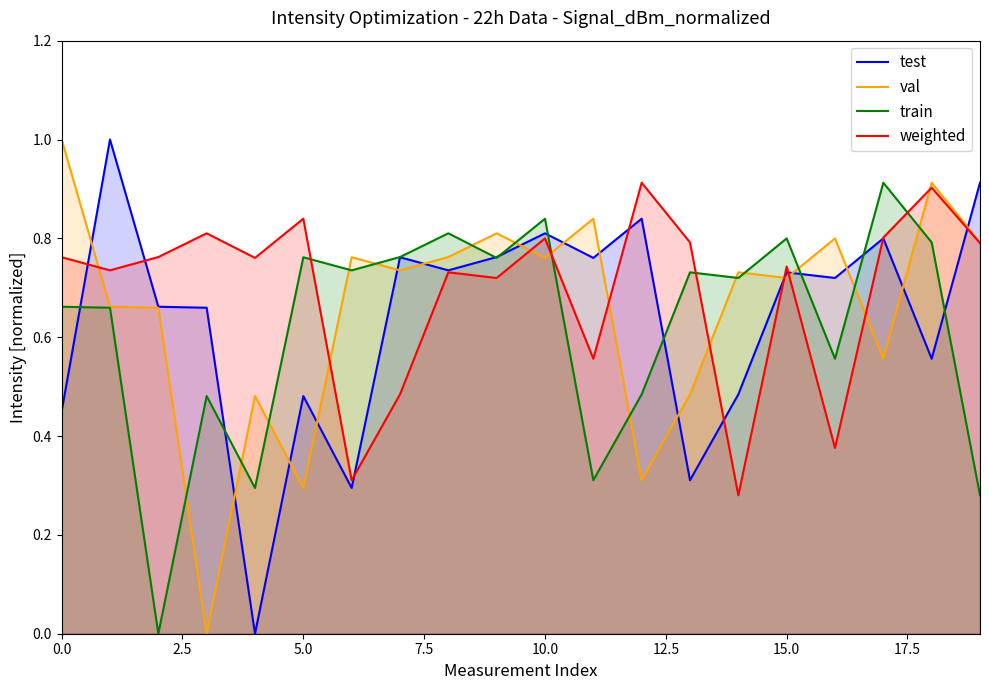

Rank the series by their average value, from lowest to highest.

train, test, val, weighted